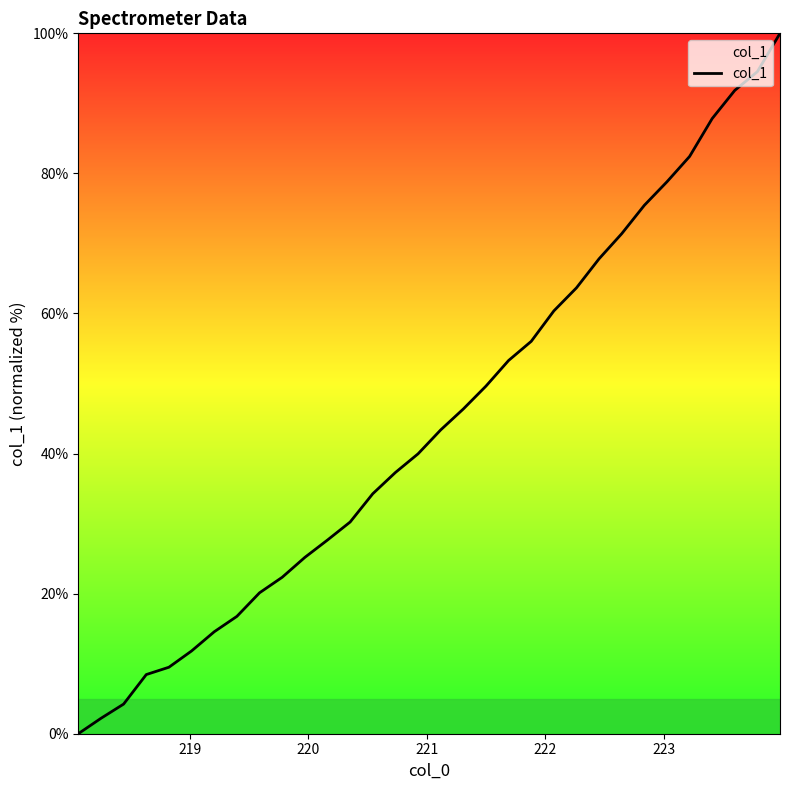

How many values are above zero?

31